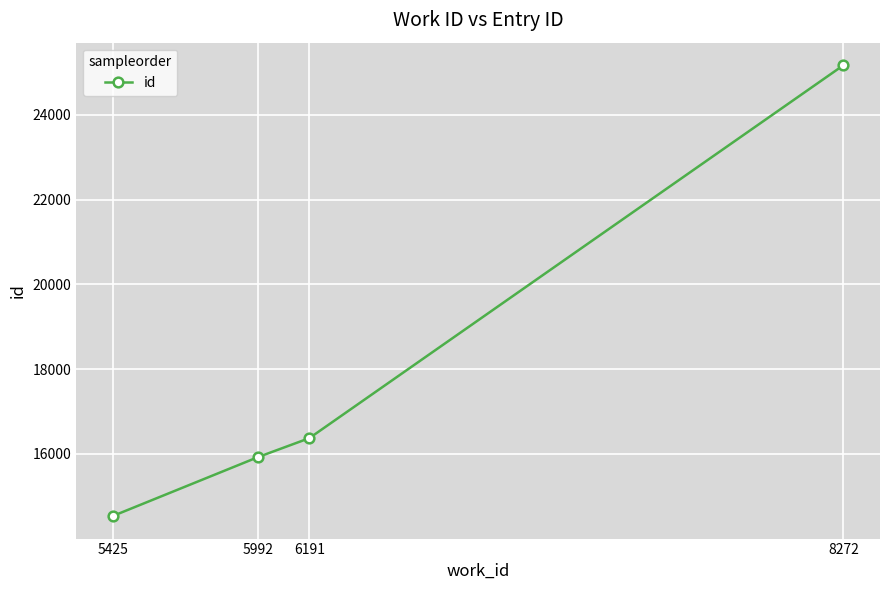

The value at 6191 is 29139. True or false?

False